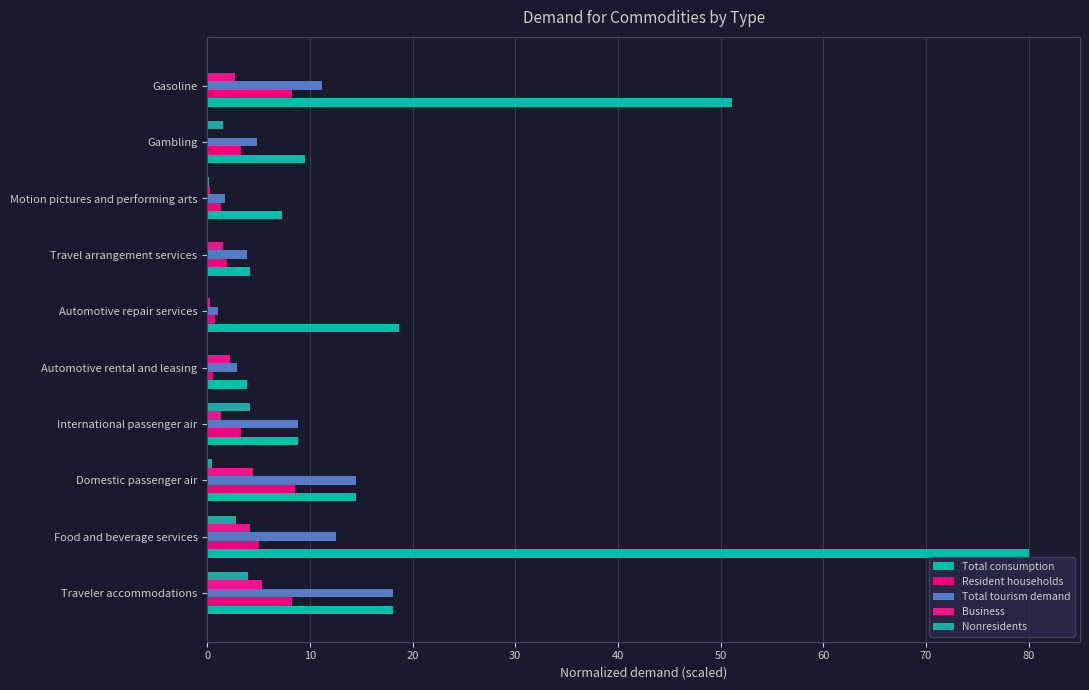

What is the sum of all Total consumption values?

216.0